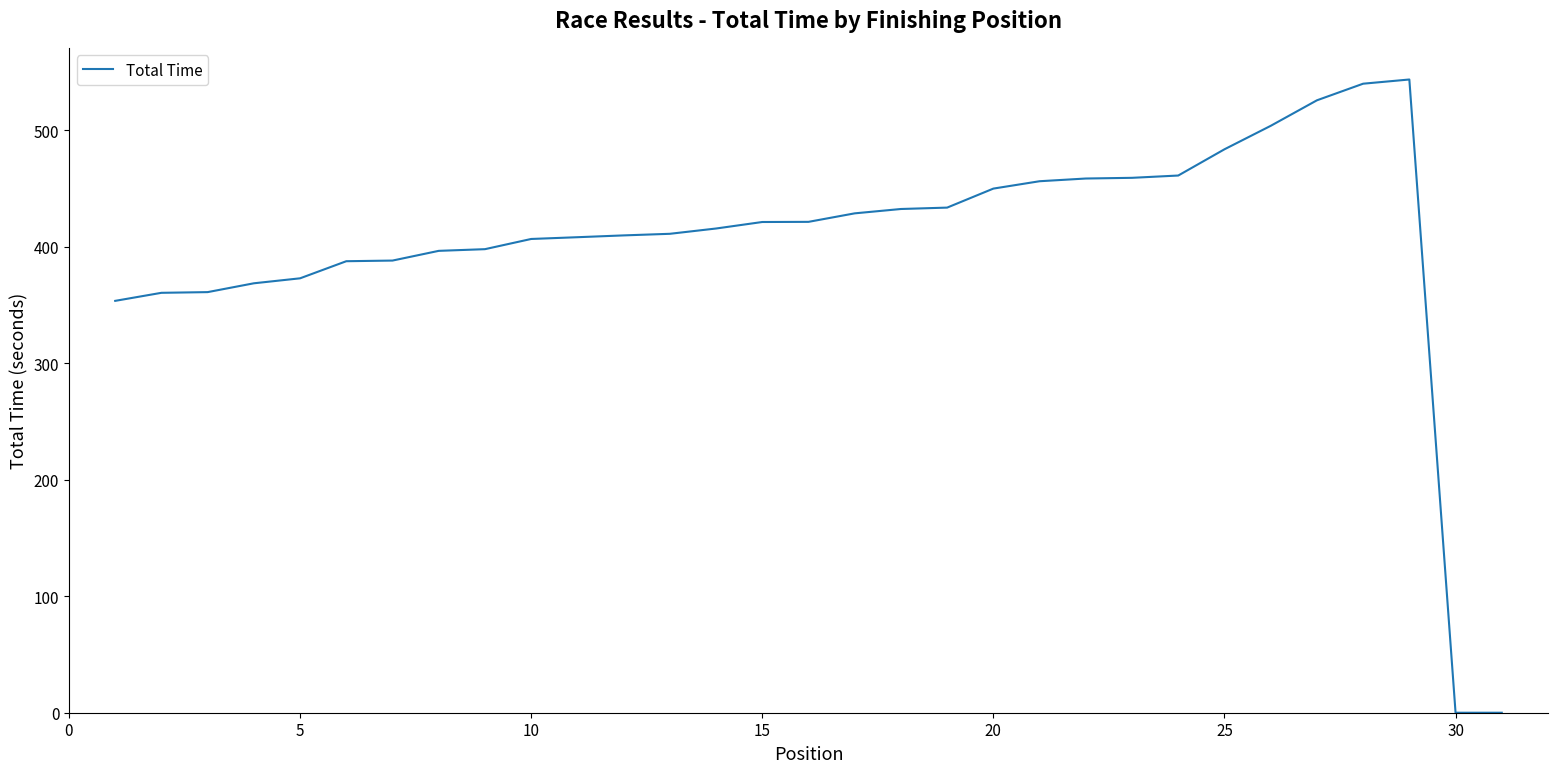

What is the difference between the maximum and minimum values?

543.7